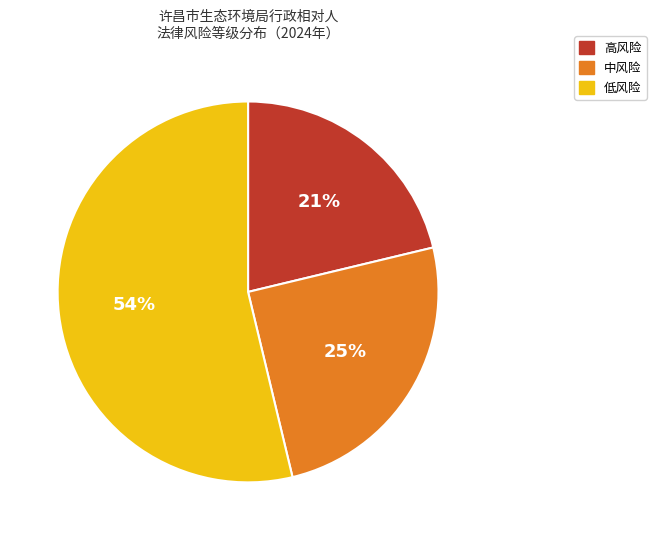

The 中风险 slice represents 25% of the pie. True or false?

True